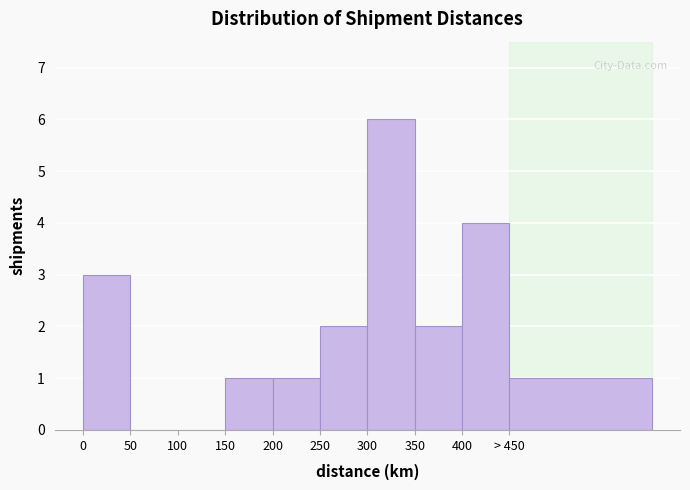

Reading left to right, transcribe all the data shown in this chart.

0=3	50=0	100=0	150=1	200=1	250=2	300=6	350=2	400=4	> 450=1